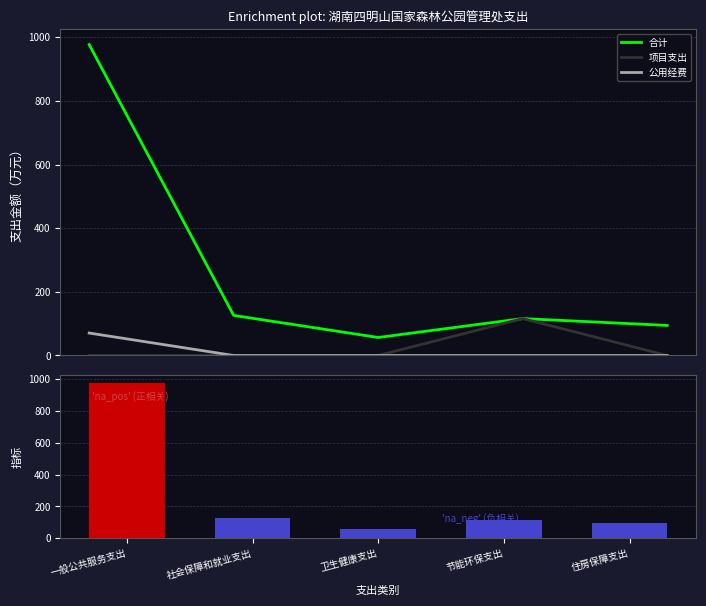

List the labels in order of 合计 value, largest first.

一般公共服务支出, 社会保障和就业支出, 节能环保支出, 住房保障支出, 卫生健康支出